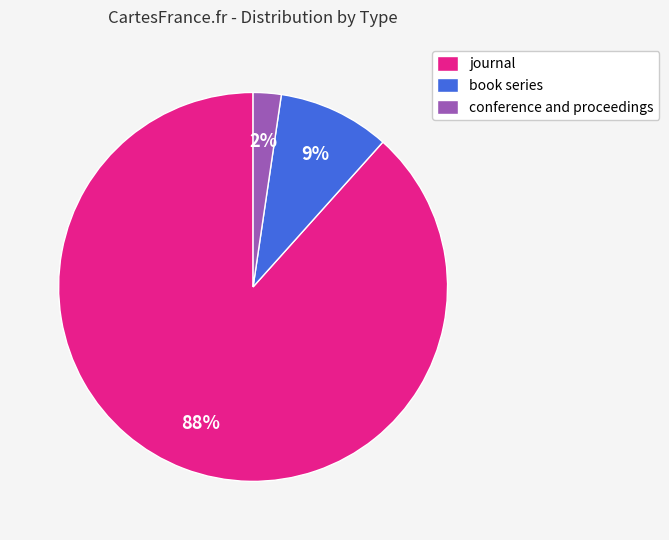

Which has a higher value, journal or conference and proceedings?

journal